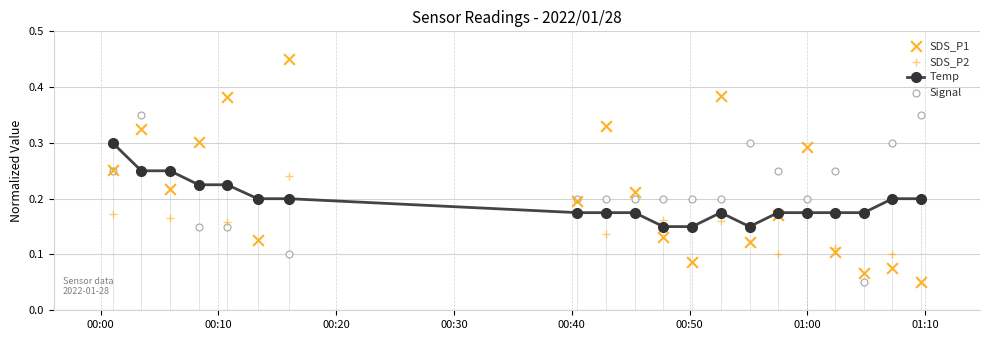

Count the Temp values in the range 0 to 1.

20